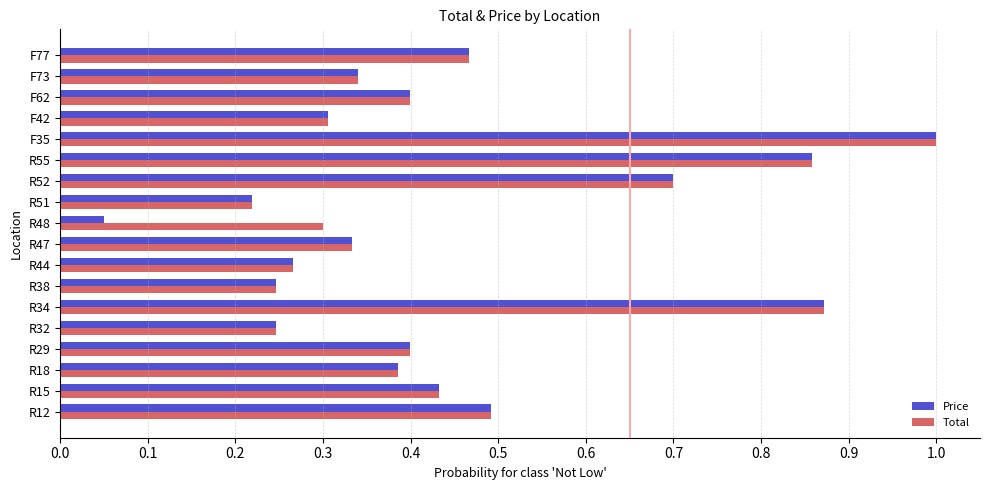

Which category has the lowest value across all series?

R48